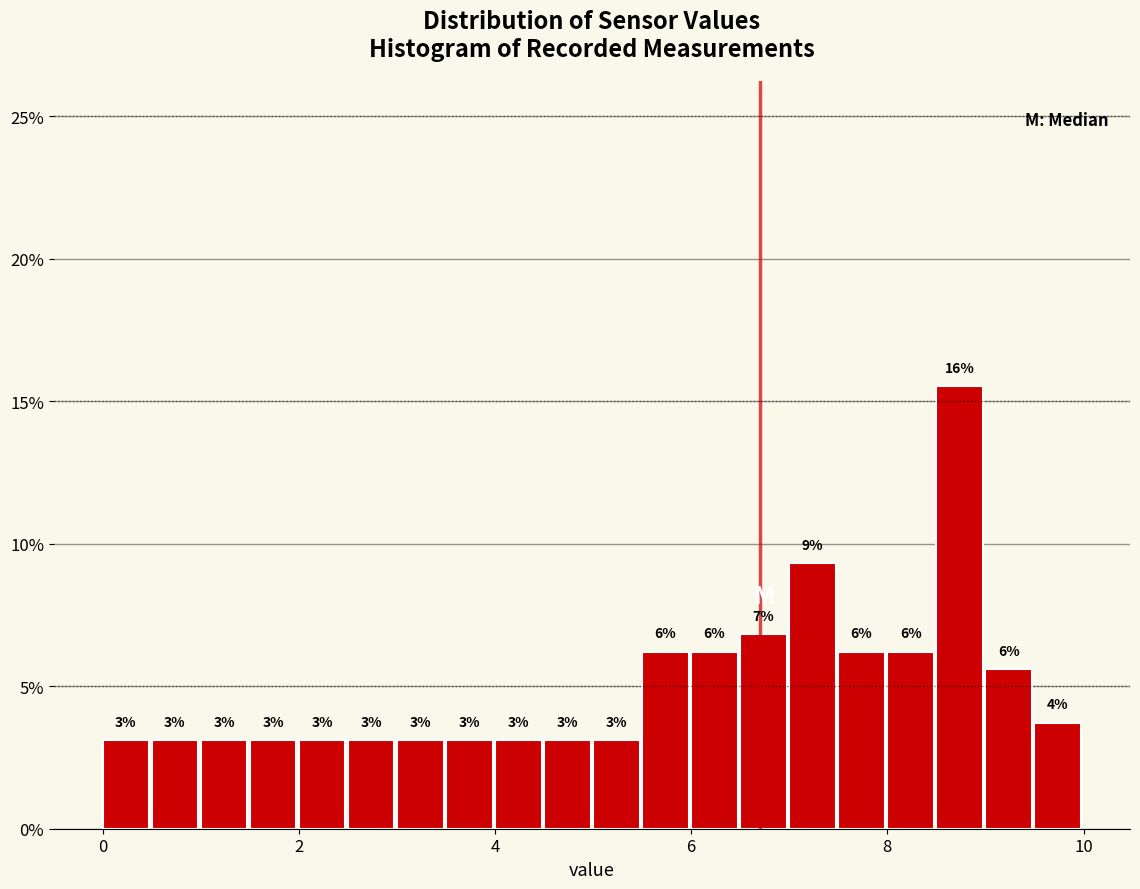

Around what value on the x-axis is the tallest bar? Give the approximate position of its centre, as read against the axis.

8.8